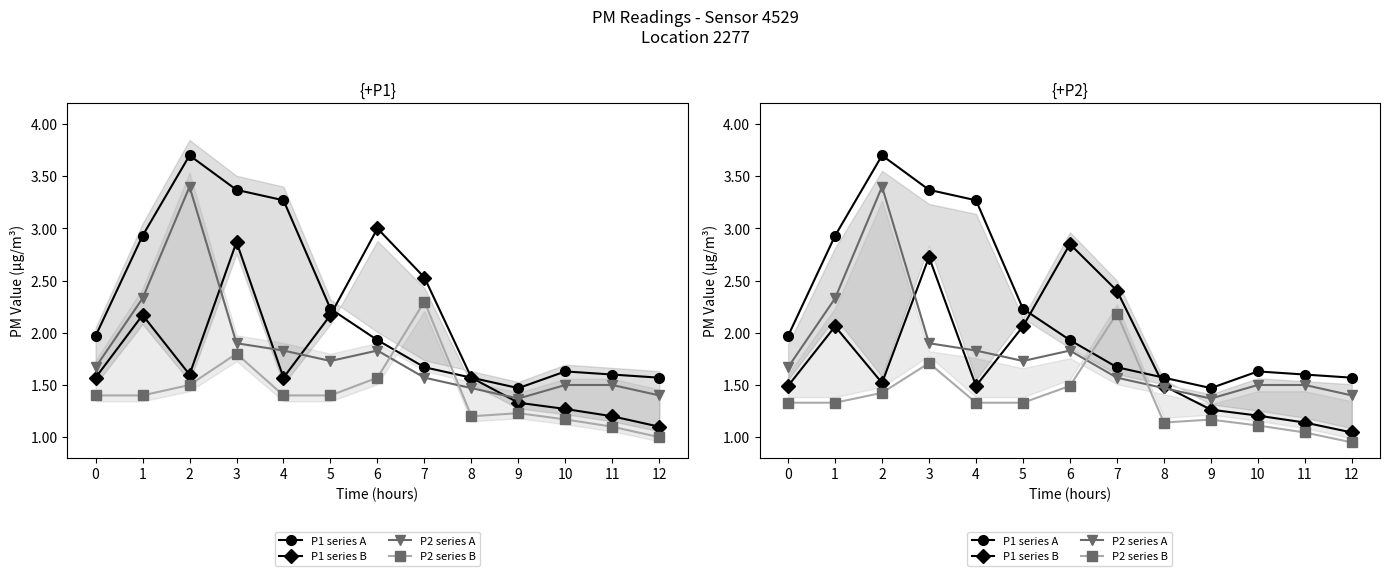

Rank the series at 7 from highest to lowest value.

P1 series B, P2 series B, P1 series A, P2 series A